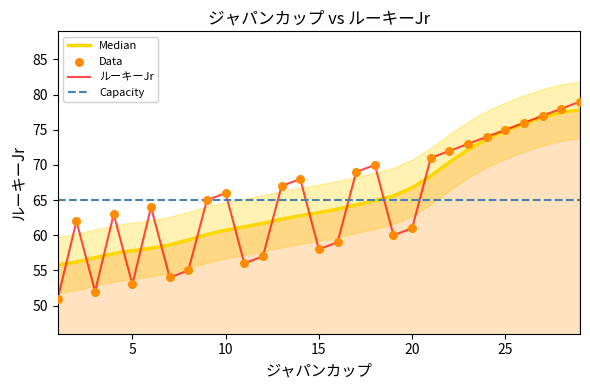

Which has a higher value, 29 or 14?

29